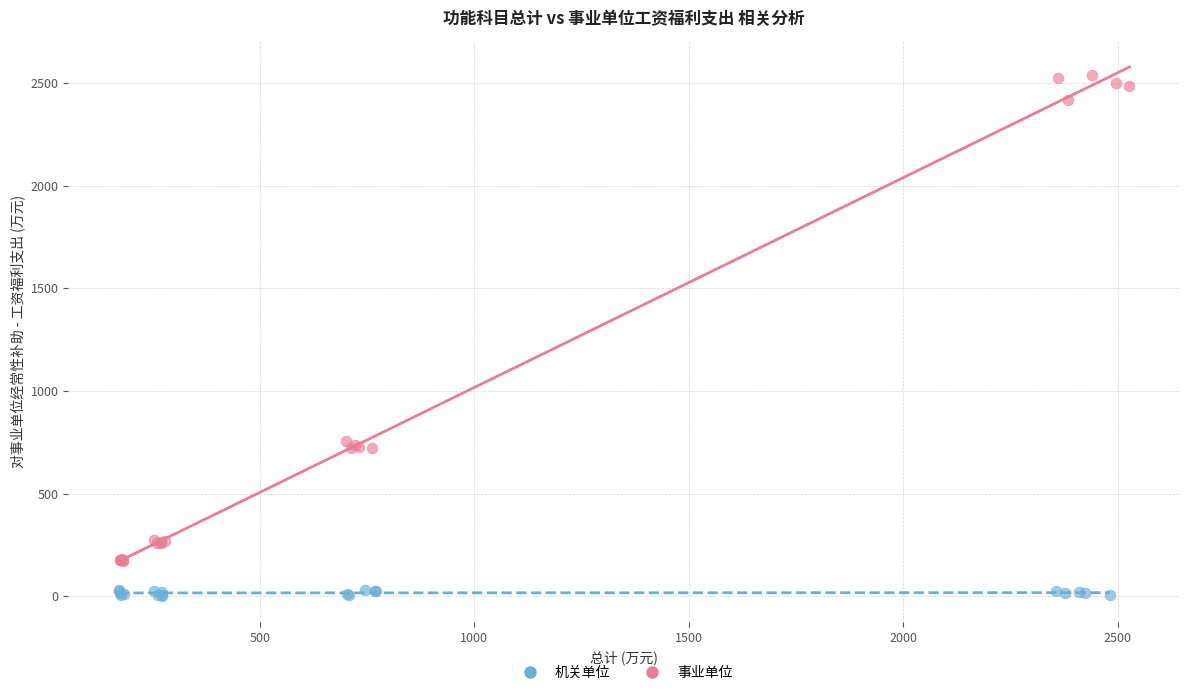

Which series contains the highest Y value?

事业单位